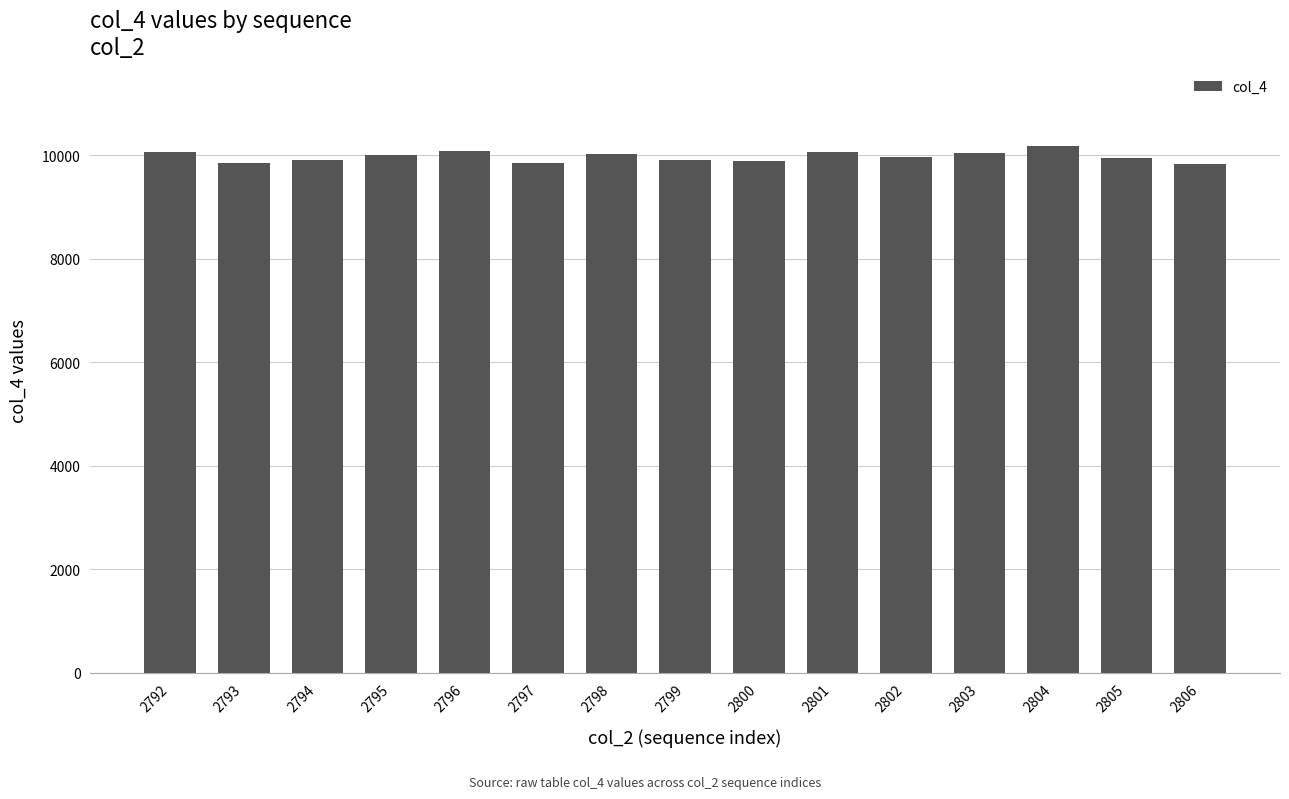

What value does the data have at 2805, to the nearest 10?

9940